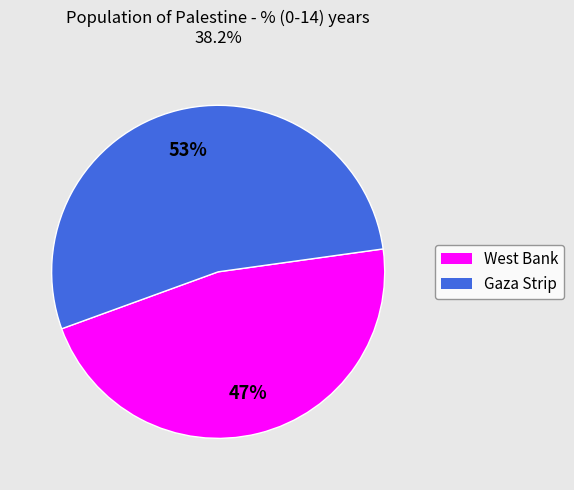

Rank the categories by value from highest to lowest.

Gaza Strip, West Bank